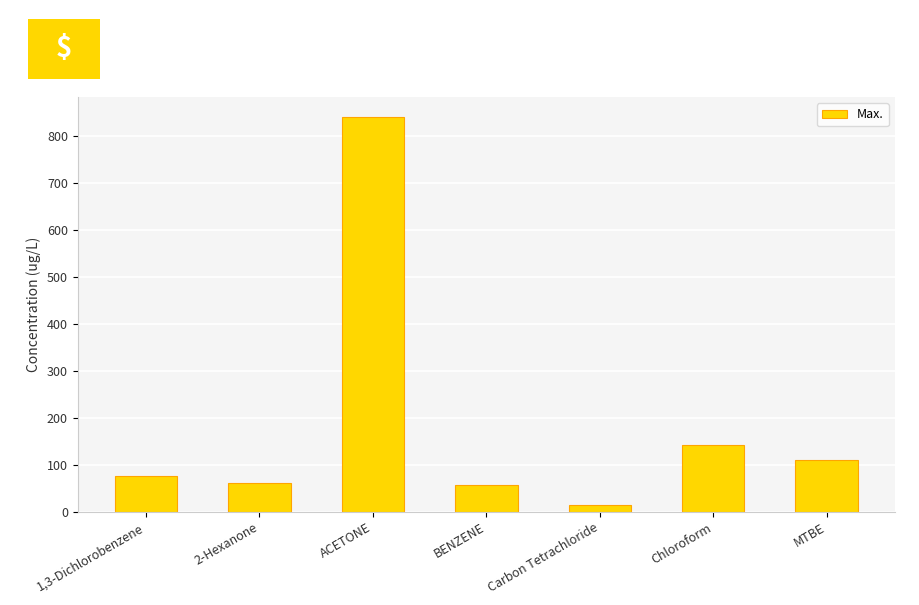

What is the value of the 2nd bar from the left?

60.6